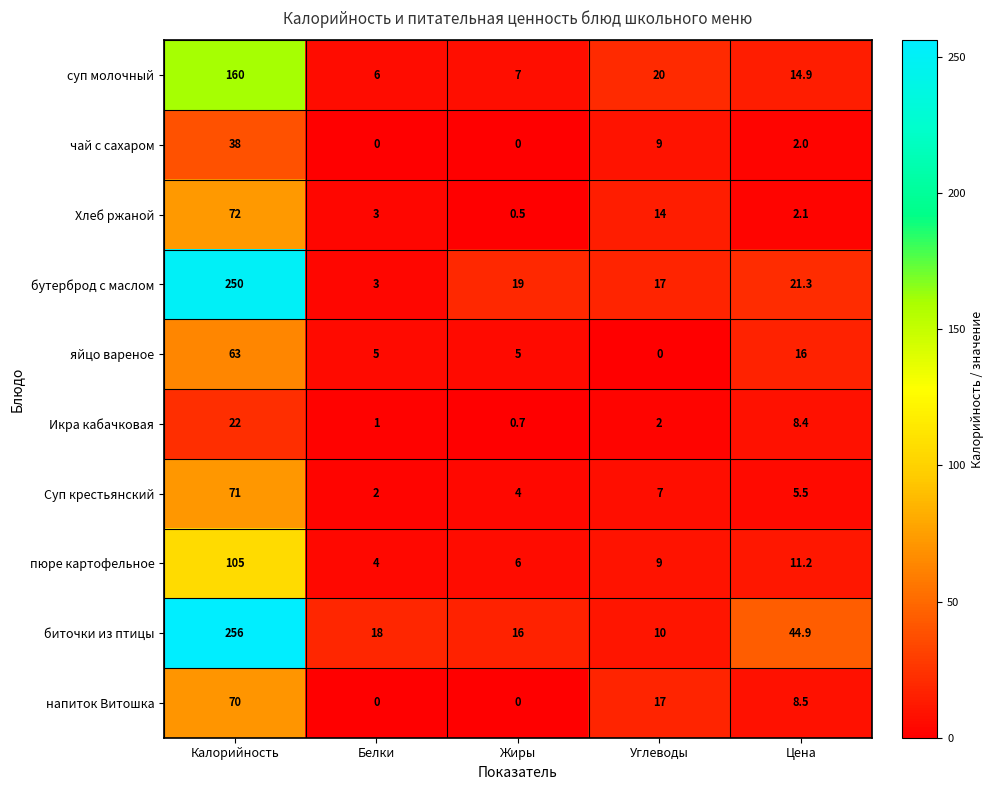

Between Жиры and Цена, which series saw the biggest shift?

биточки из птицы